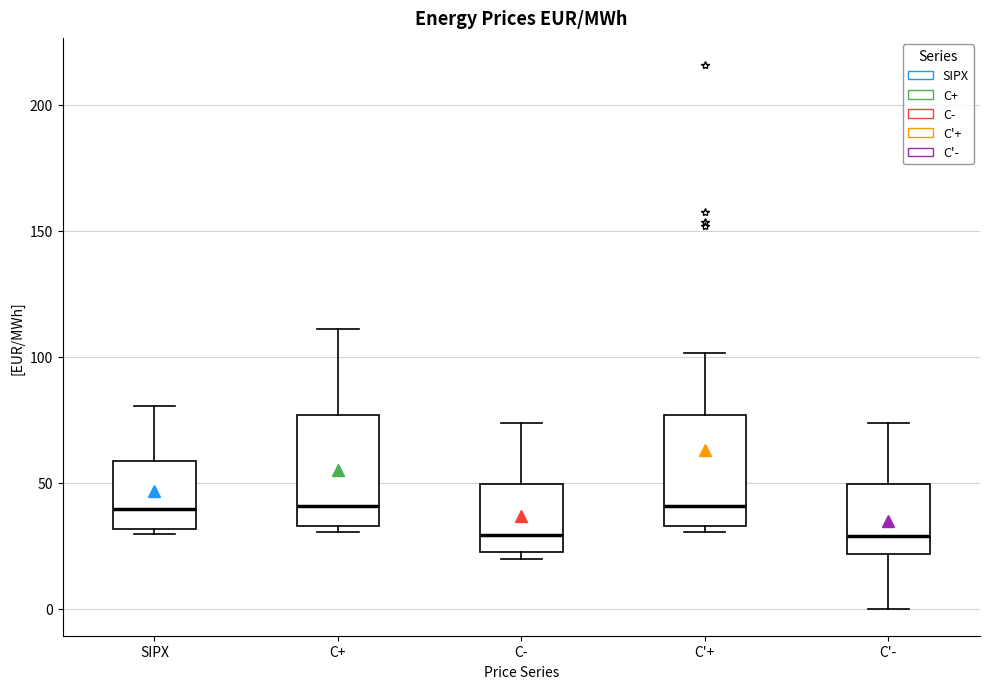

Where is the lower edge of the box for C- on the y-axis? The values are not printed on the chart, so give them approximately, as read against the axis.

20